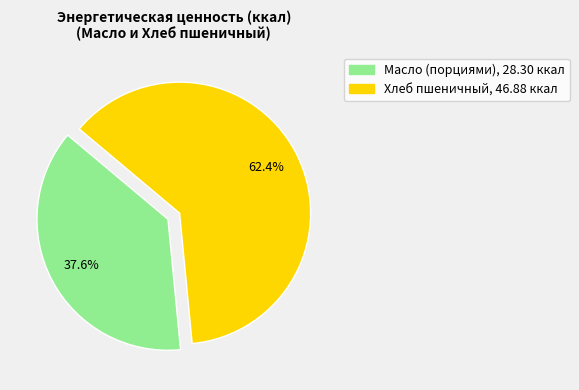

Rank the categories by value from highest to lowest.

Хлеб пшеничный, Масло (порциями)